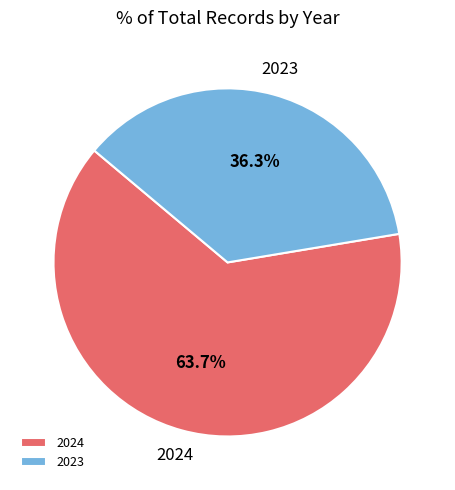

Which category has the biggest portion of the pie?

2024